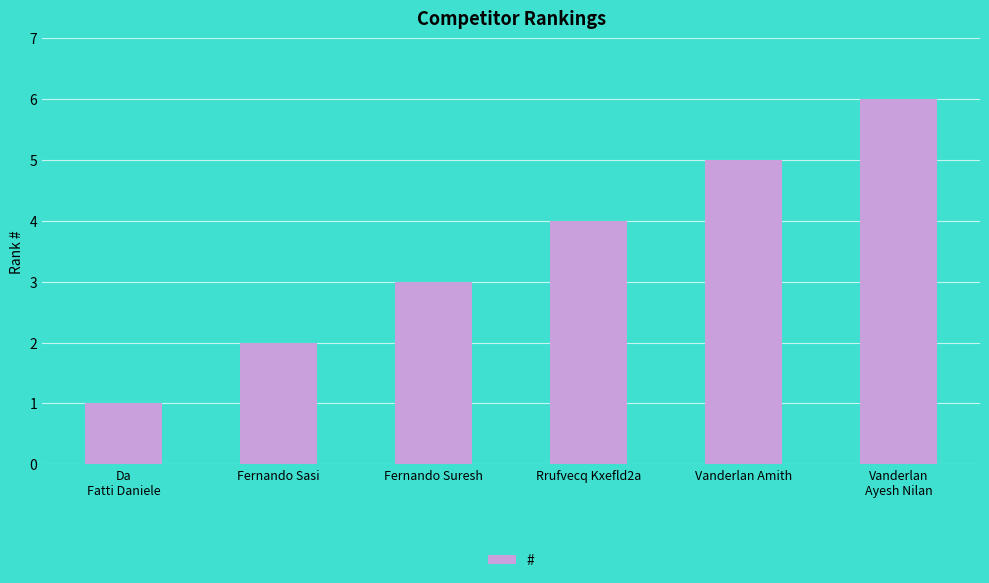

How many data points are less than 4?

3